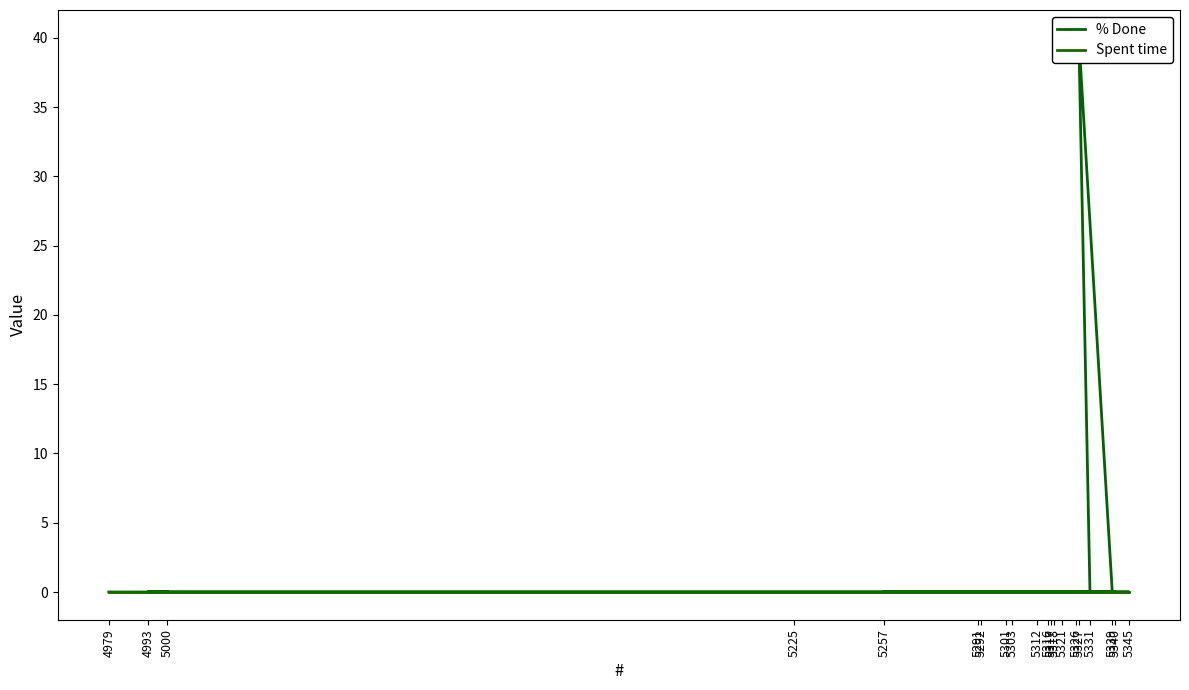

True or false: % Done and Spent time intersect in this chart.

False